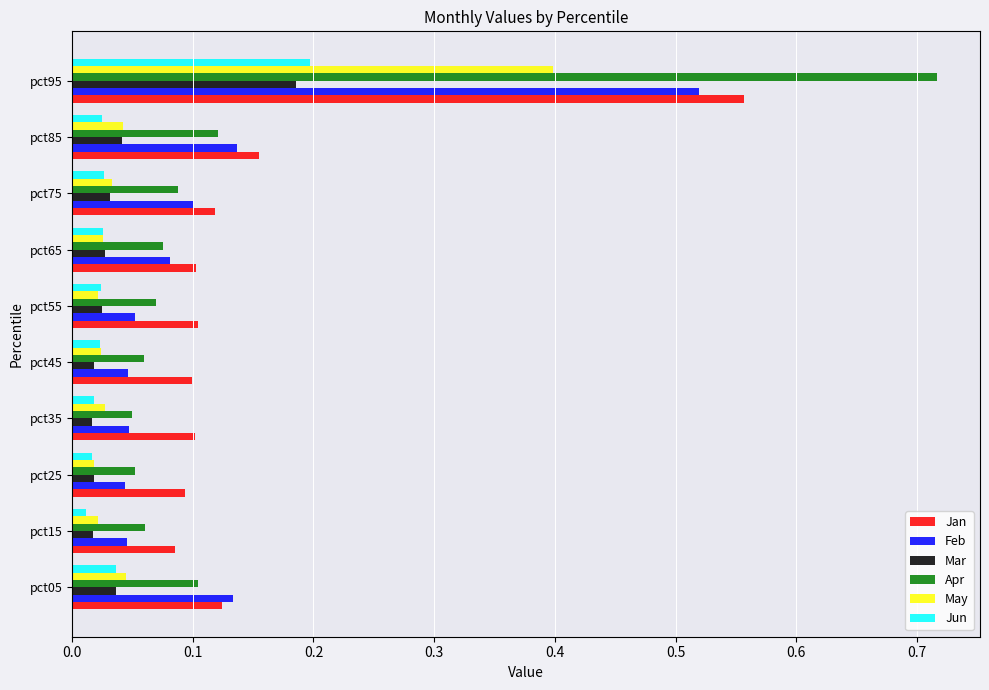

At which category is the sum across all series the highest?

pct95